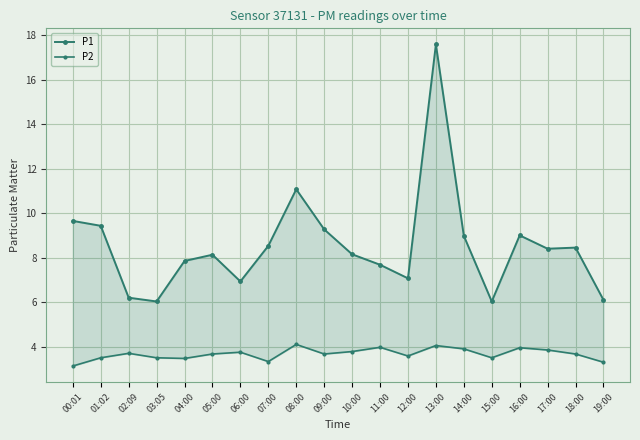

What position from the left is 07:00?

8